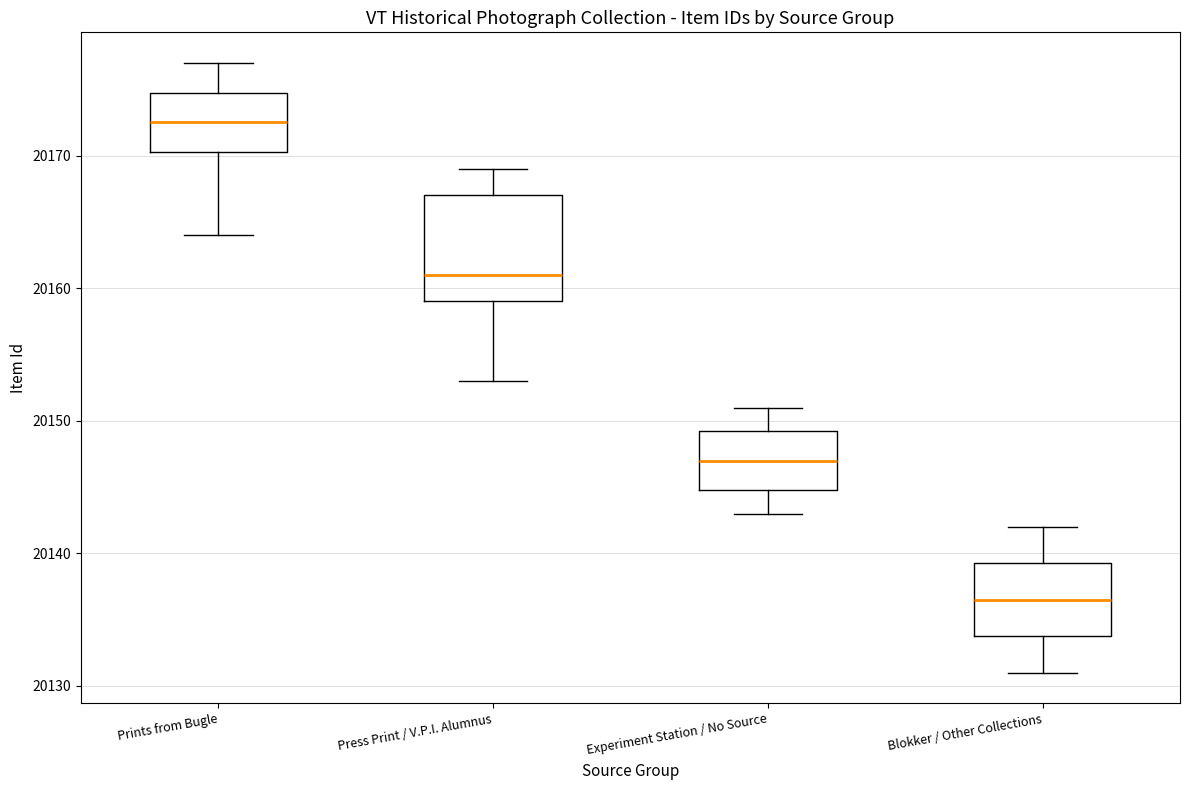

Which box is the tallest, from its lower edge to its upper edge?

Press Print / V.P.I. Alumnus